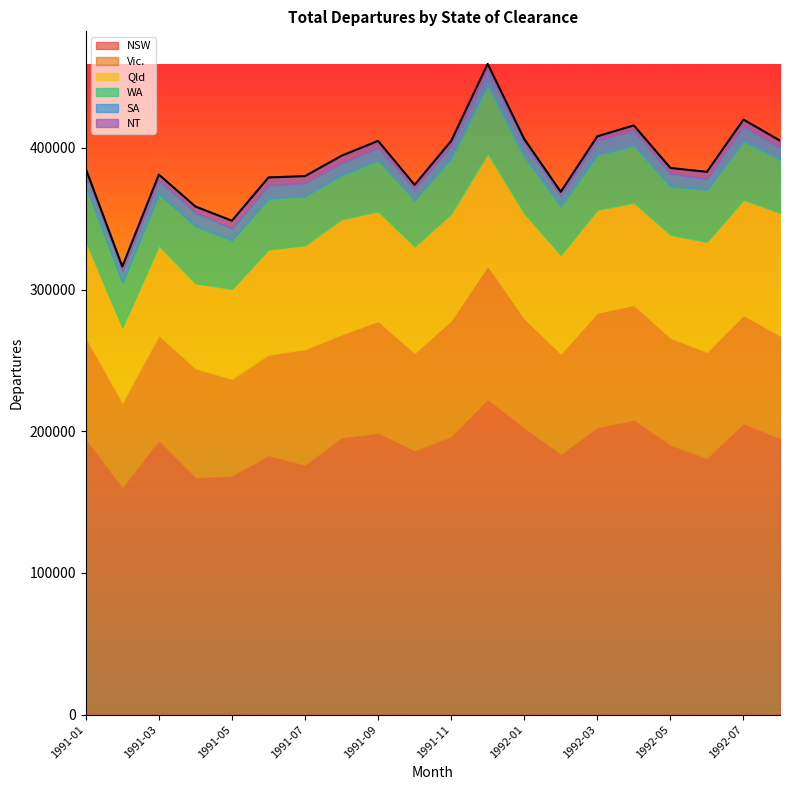

What is the difference between the WA values at 1991-09 and 1991-05?

1760